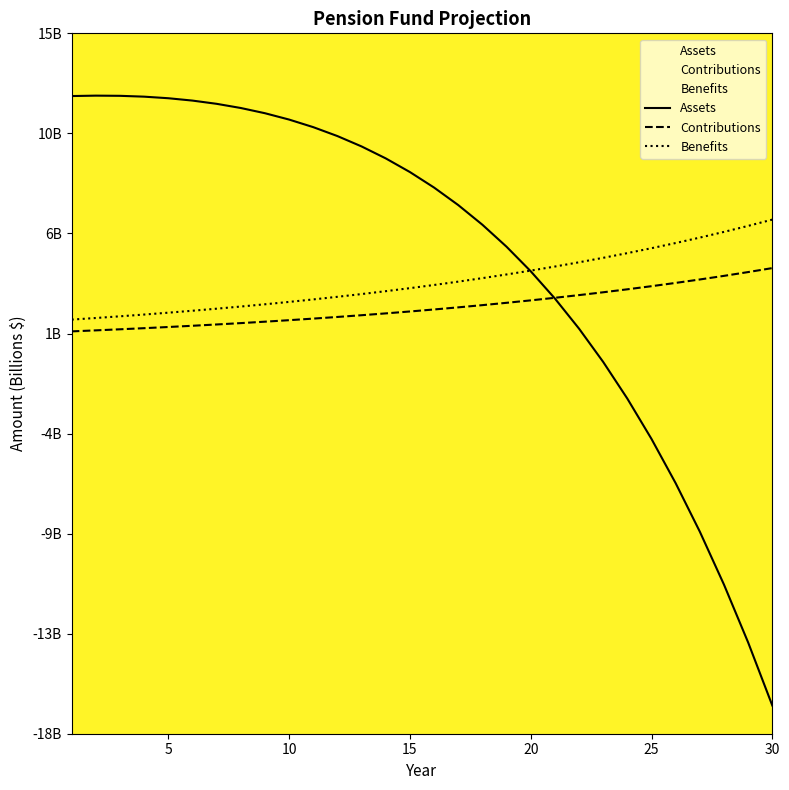

Rank the series by their maximum value, from lowest to highest.

Contributions, Benefits, Assets